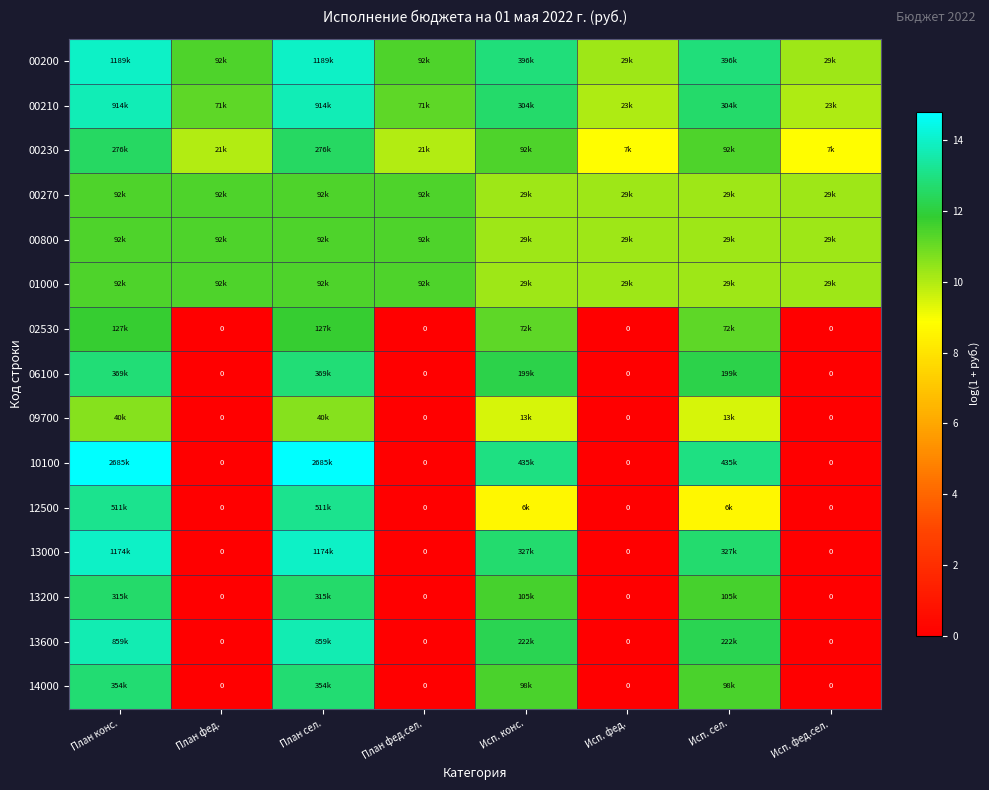

How many distinct data groups are displayed?

15